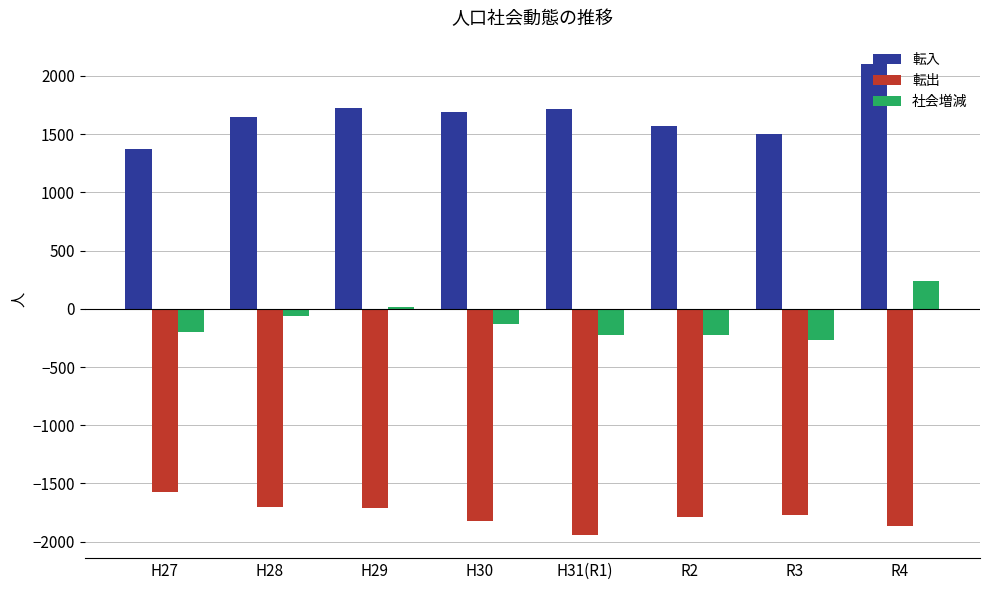

At which label does 転出 first exceed -1768?

H27